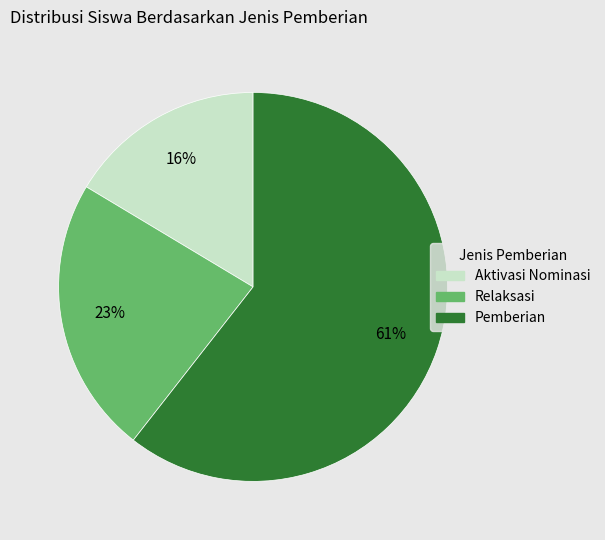

Is there a majority slice in this chart?

Yes